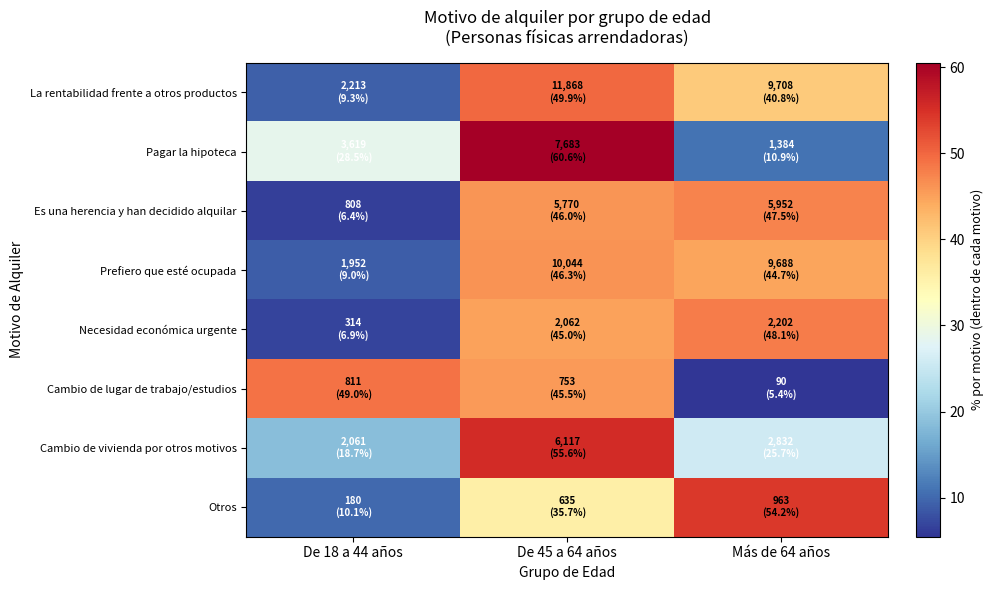

Reading left to right, list all the values displayed in this chart.

La rentabilidad frente a otros productos: De 18 a 44 años=9.3	De 45 a 64 años=49.9	Más de 64 años=40.8
Pagar la hipoteca: De 18 a 44 años=28.5	De 45 a 64 años=60.6	Más de 64 años=10.9
Es una herencia y han decidido alquilar: De 18 a 44 años=6.4	De 45 a 64 años=46.0	Más de 64 años=47.5
Prefiero que esté ocupada: De 18 a 44 años=9.0	De 45 a 64 años=46.3	Más de 64 años=44.7
Necesidad económica urgente: De 18 a 44 años=6.9	De 45 a 64 años=45.0	Más de 64 años=48.1
Cambio de lugar de trabajo/estudios: De 18 a 44 años=49.0	De 45 a 64 años=45.5	Más de 64 años=5.4
Cambio de vivienda por otros motivos: De 18 a 44 años=18.7	De 45 a 64 años=55.6	Más de 64 años=25.7
Otros: De 18 a 44 años=10.1	De 45 a 64 años=35.7	Más de 64 años=54.2